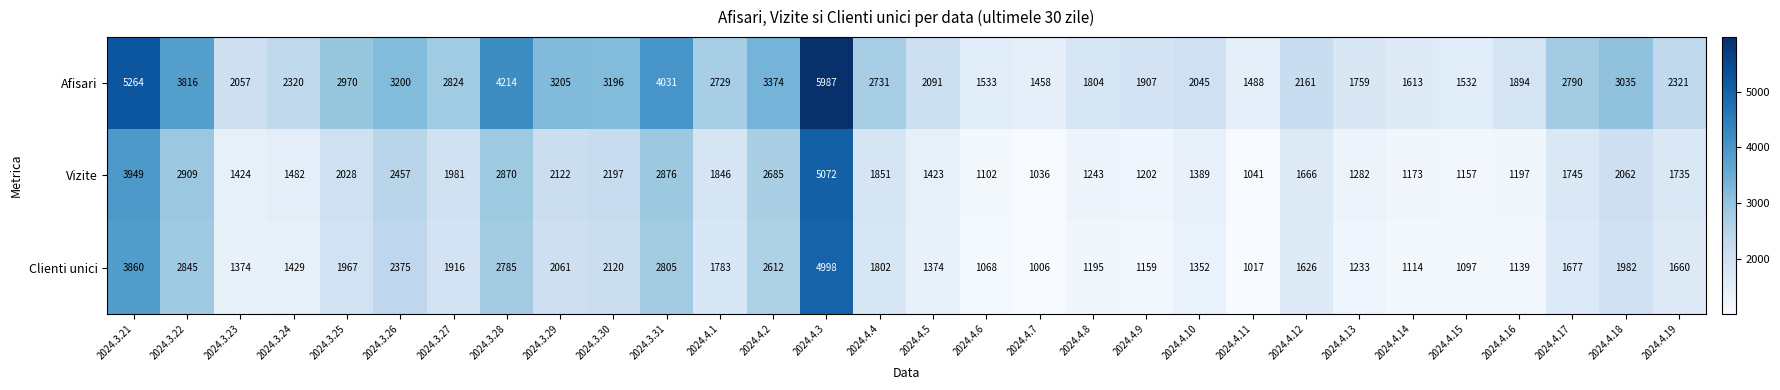

Which category has the lowest value across all series?

2024.4.7